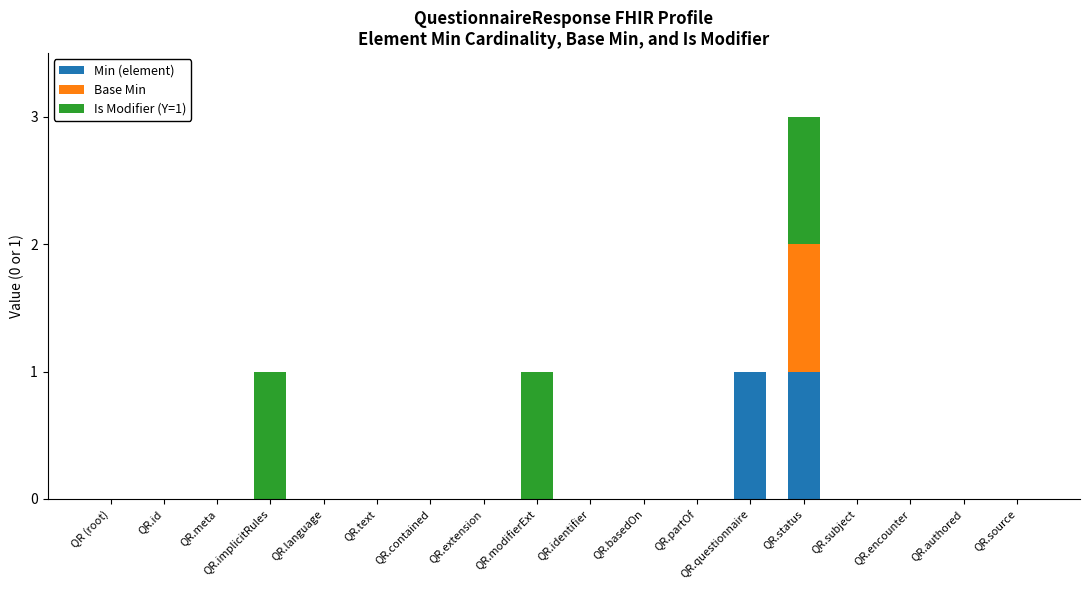

Is it true that Min (element) equals 0 at QR.basedOn?

True